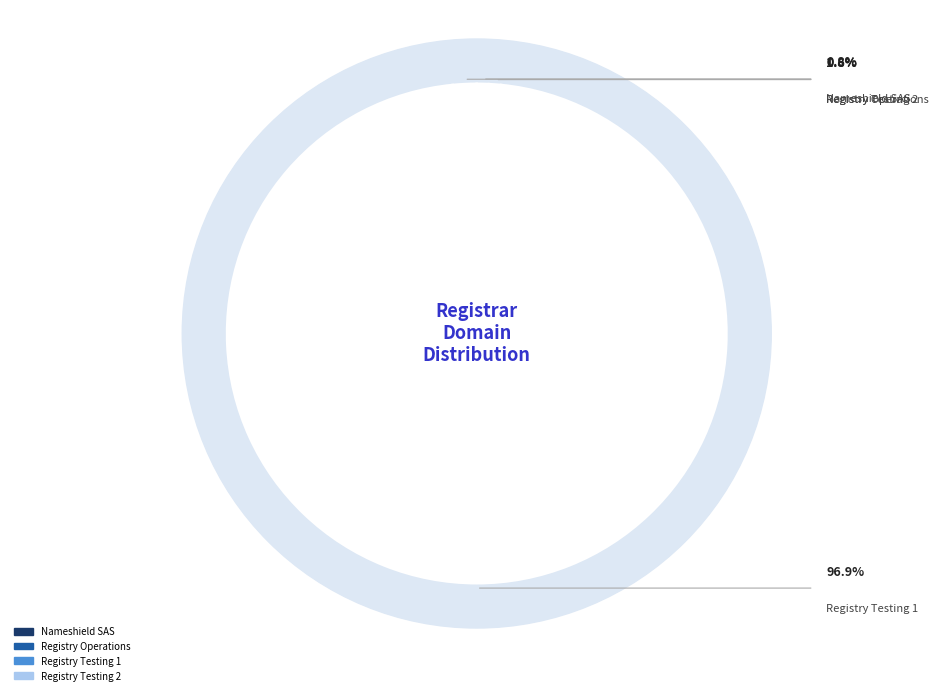

To the nearest percent, what is the difference between the largest and smallest slice percentages?

96%